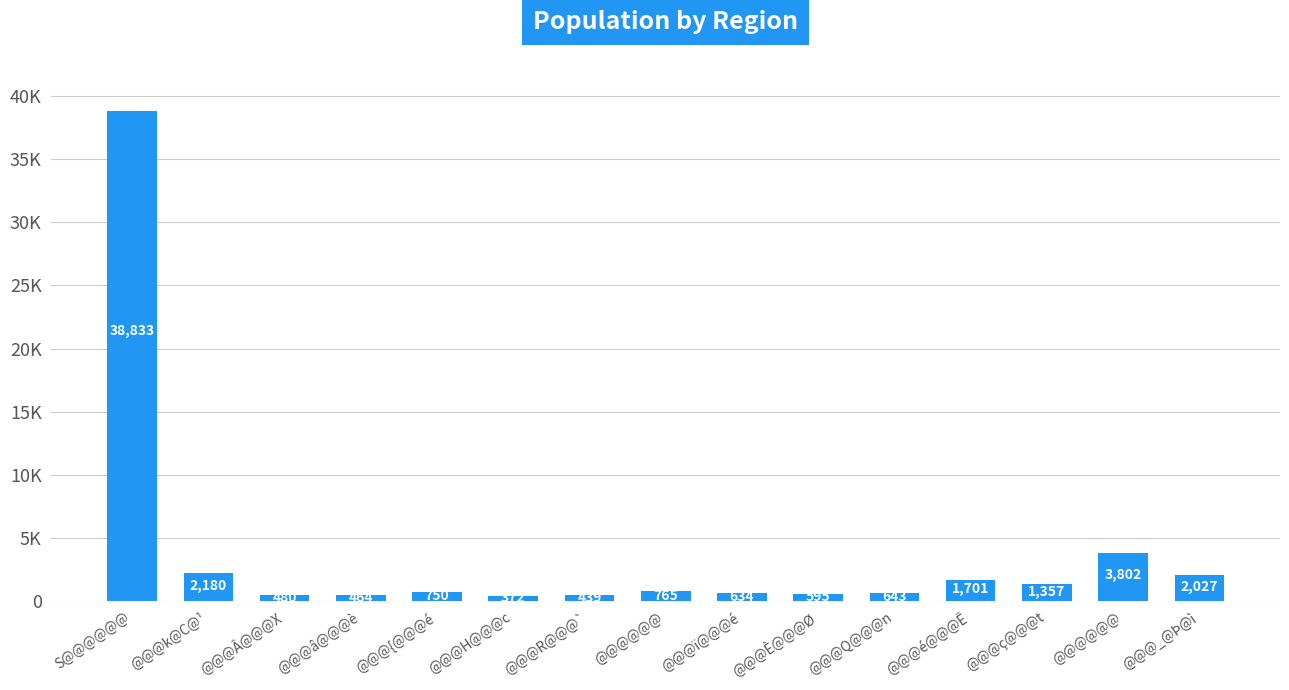

Are the bars horizontal?

No